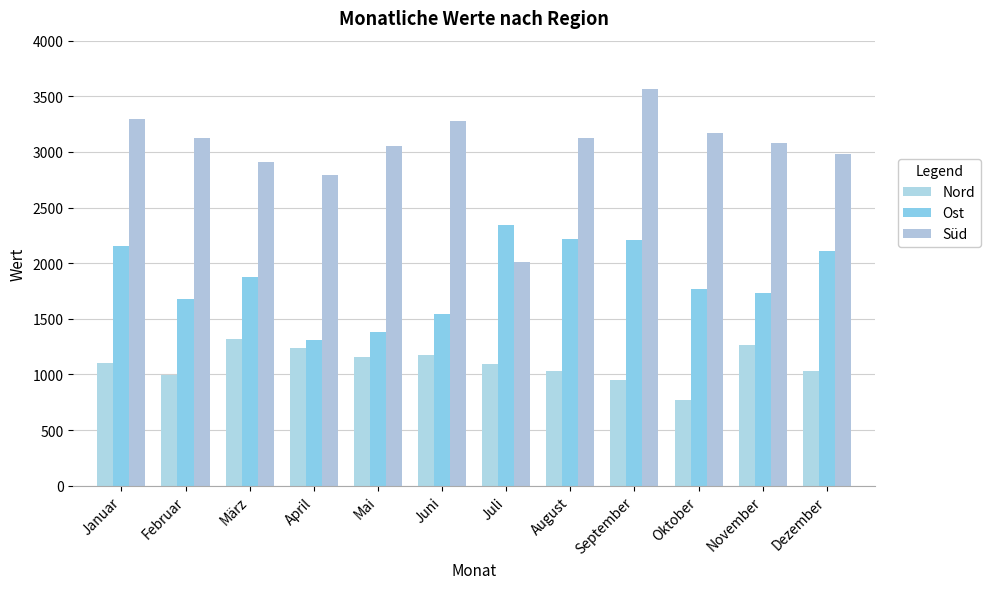

At Mai, list the series in order from smallest to largest.

Nord, Ost, Süd